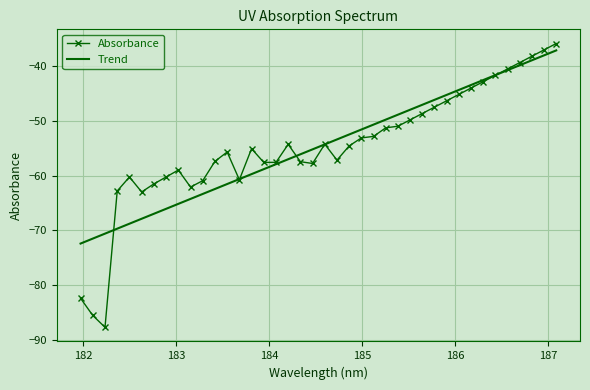

What is the maximum value shown in the chart?

-35.9